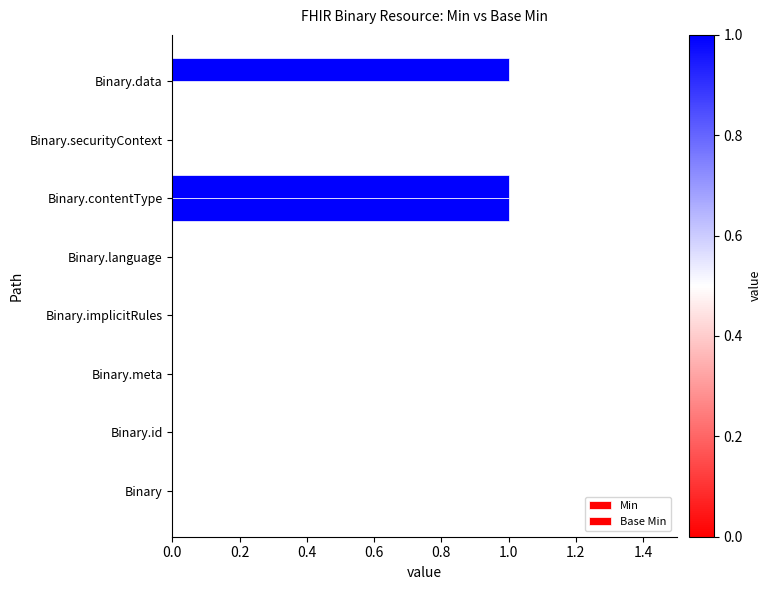

How many categories are shown in the chart?

8